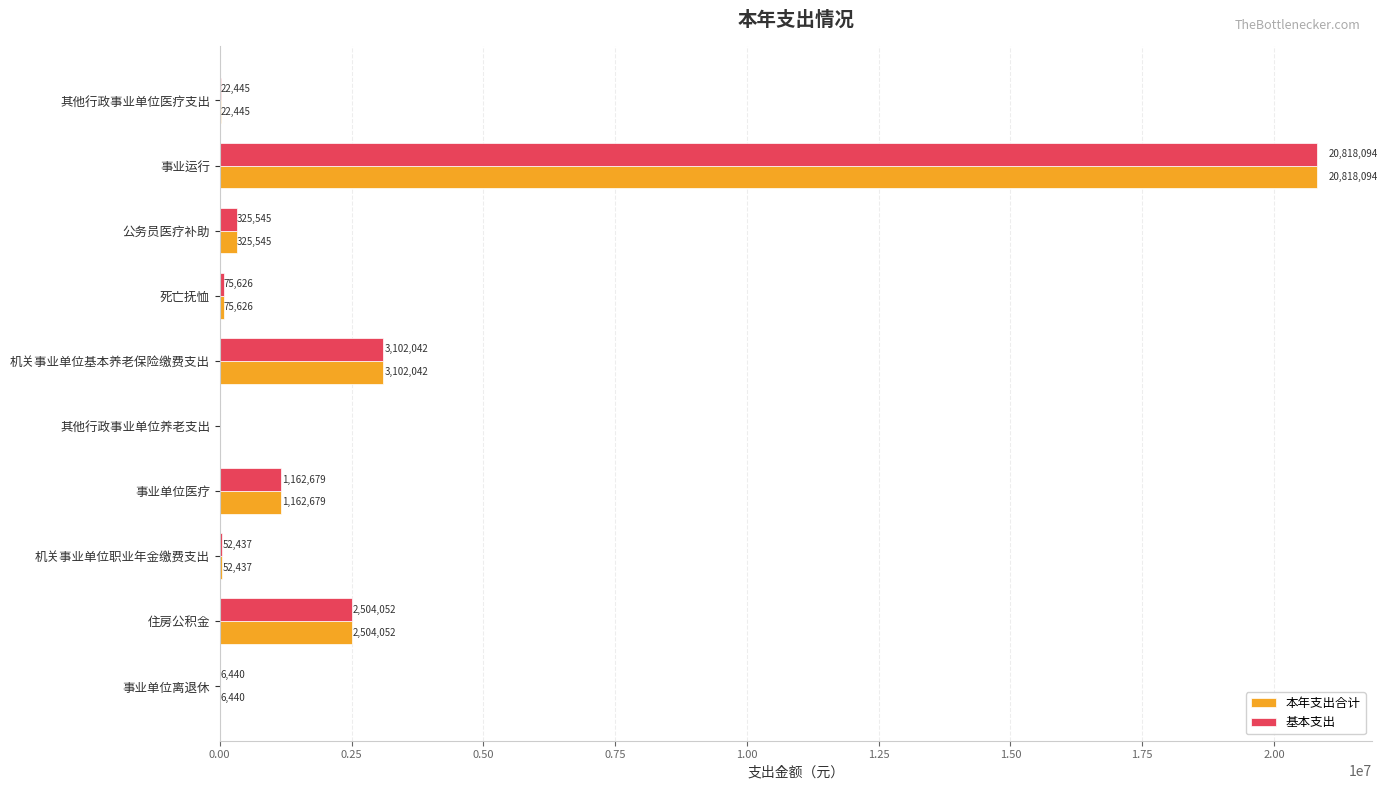

What is the highest value of the 本年支出合计 series?

20818093.6